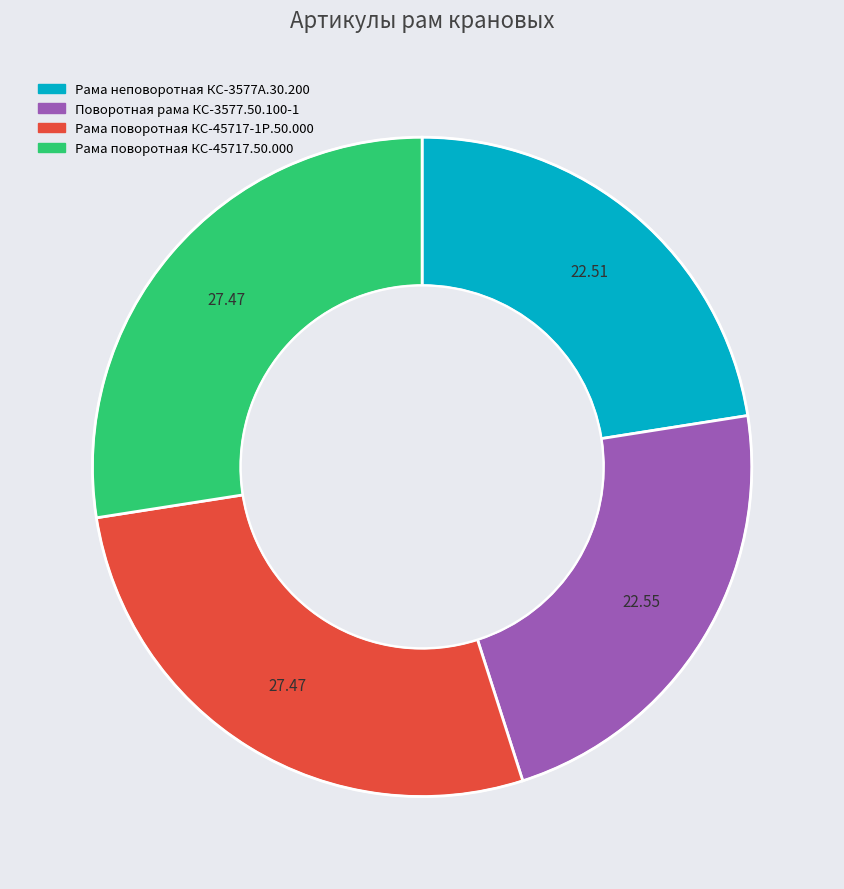

Combined, do Рама неповоротная КС-3577А.30.200 and Поворотная рама КС-3577.50.100-1 account for over 50%?

No